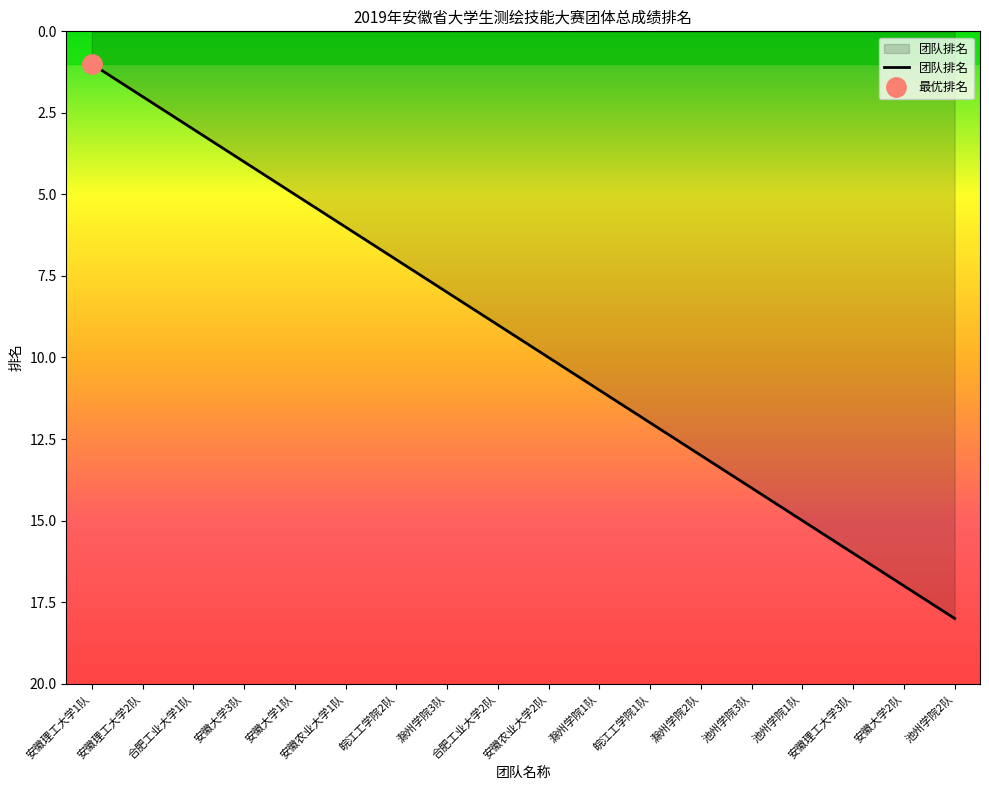

What position from the left is 滁州学院3队?

8